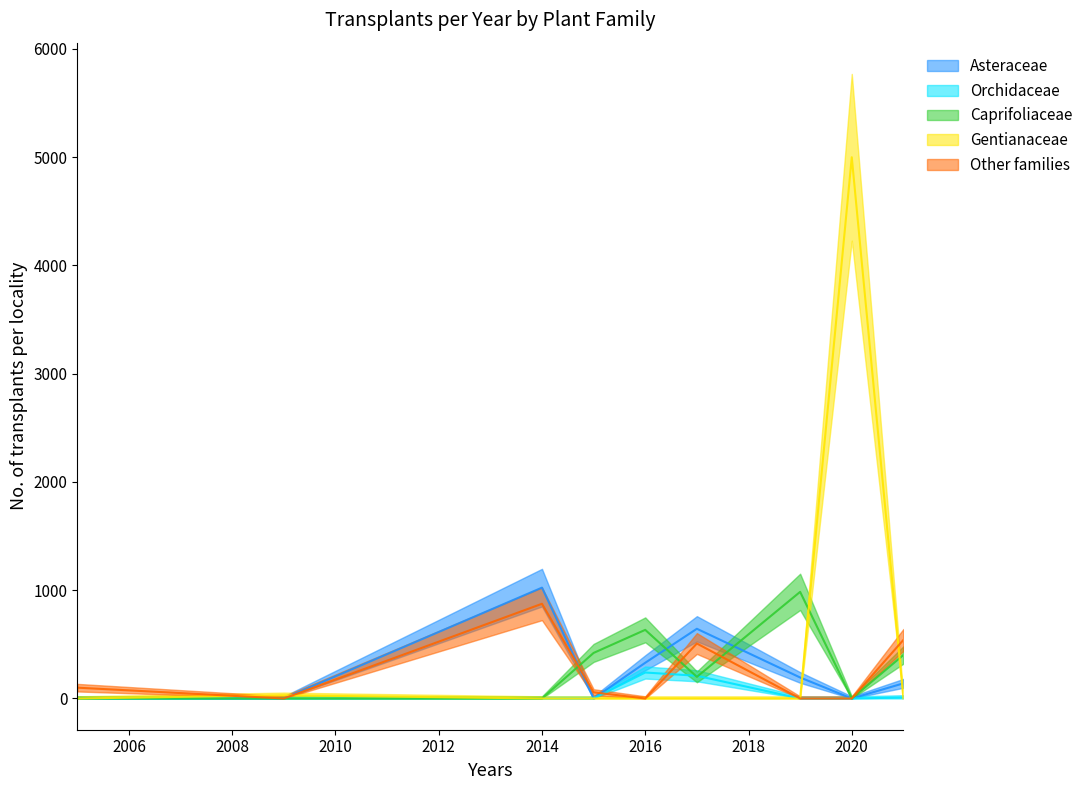

Is this an area chart (filled region under the line)?

No